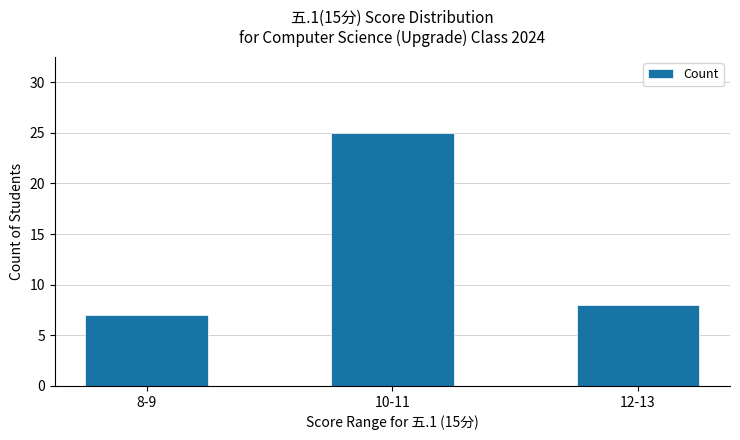

List the labels in order of value, largest first.

10-11, 12-13, 8-9